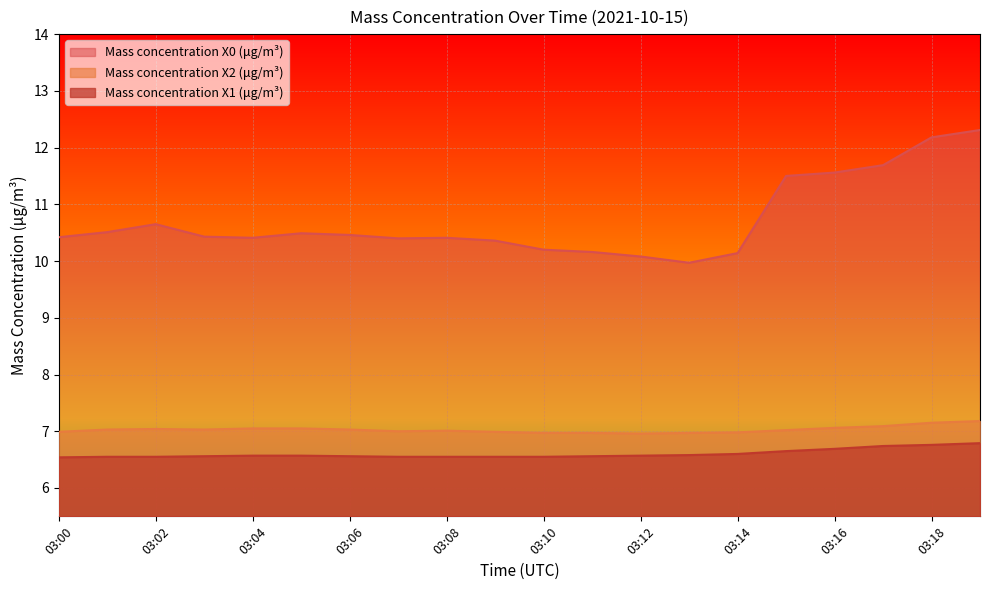

Where is the first local minimum for Mass concentration X0 (μg/m³)?

03:04